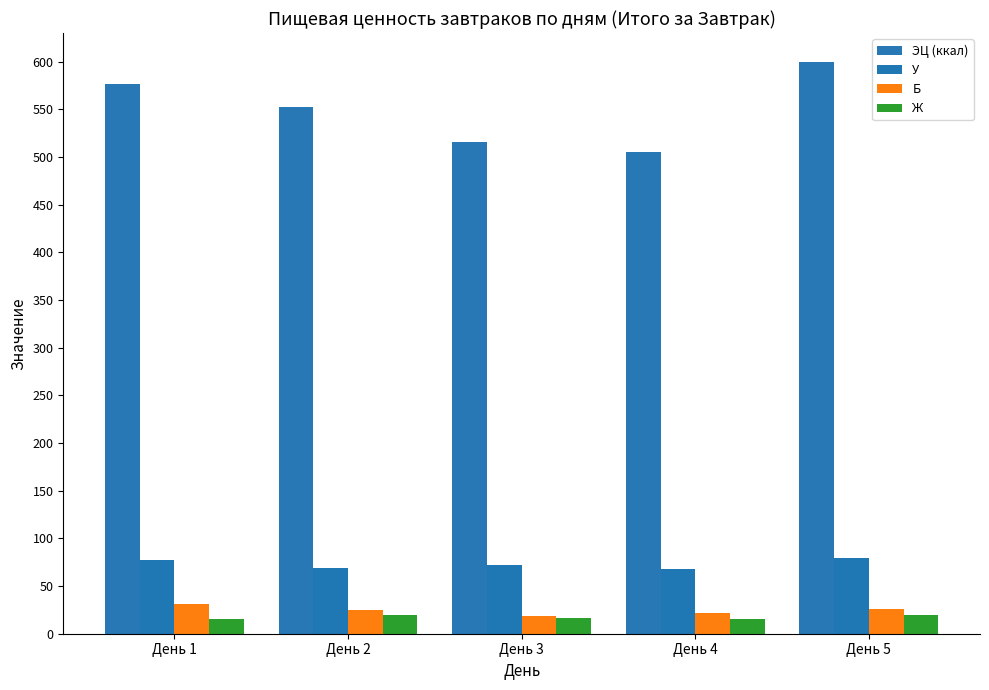

What are all the series names shown in the legend?

ЭЦ (ккал), У, Б, Ж